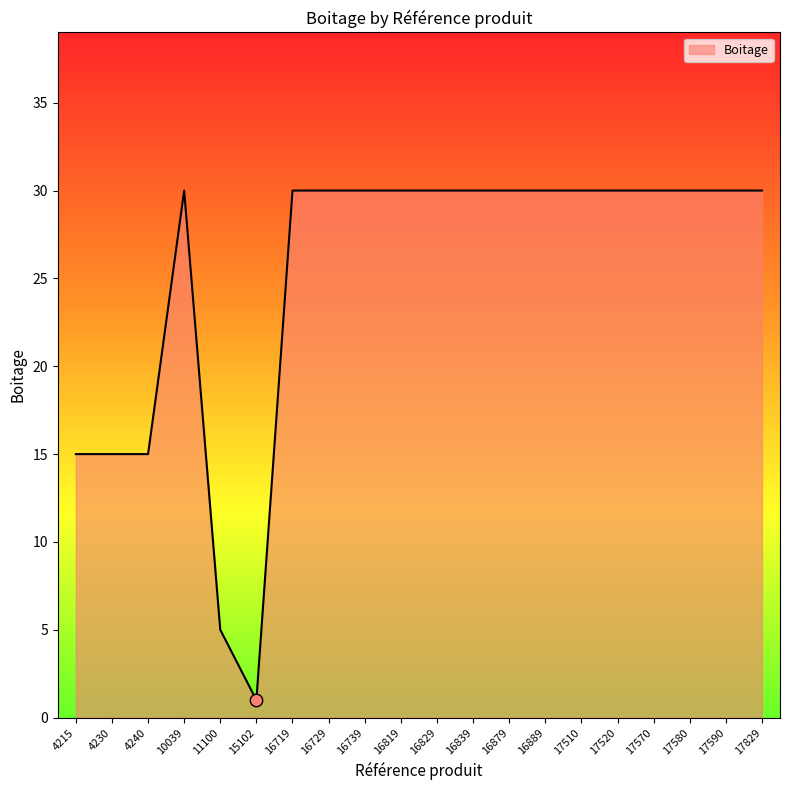

What is the change in value from 11100 to 16819?

+25